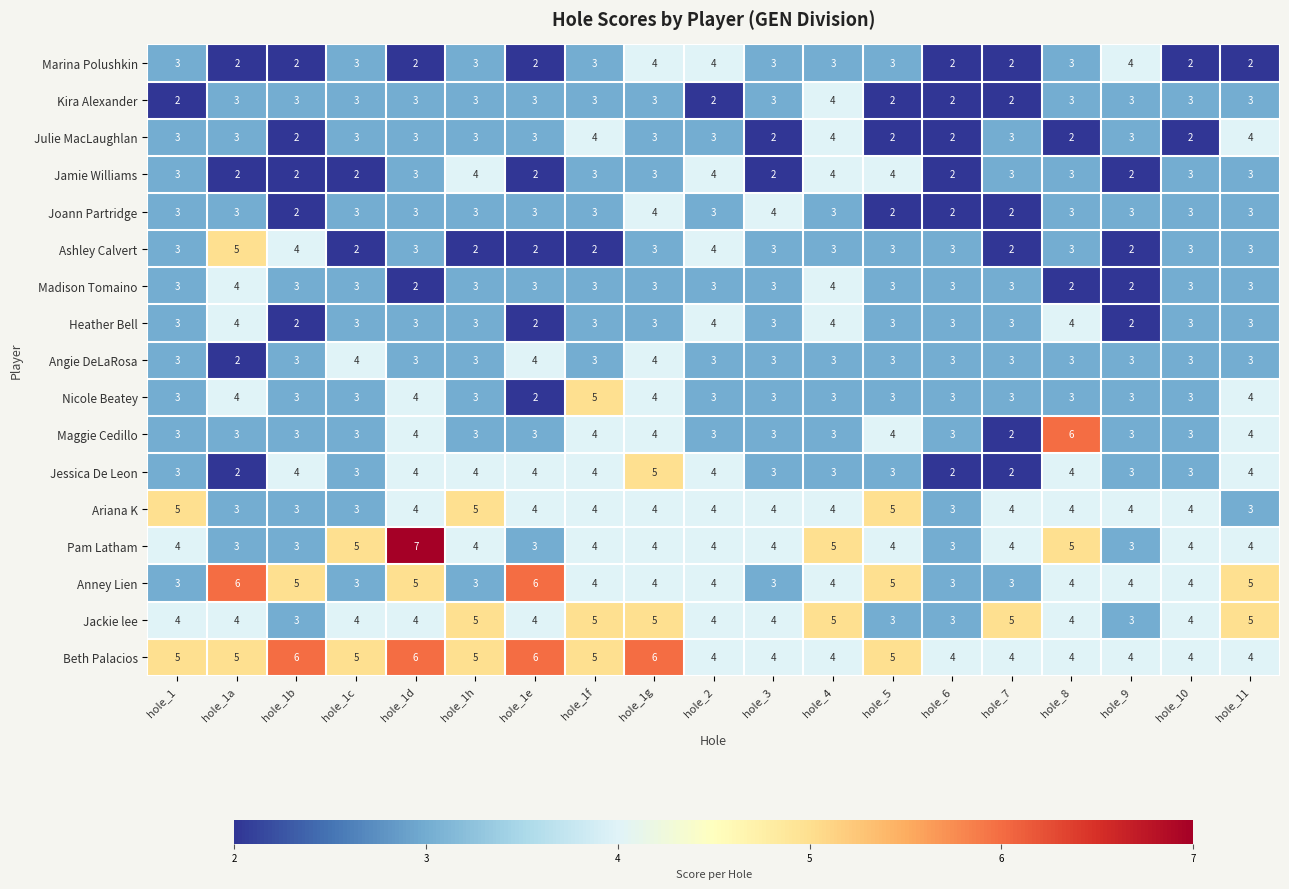

What is the average value of the Marina Polushkin series?

3